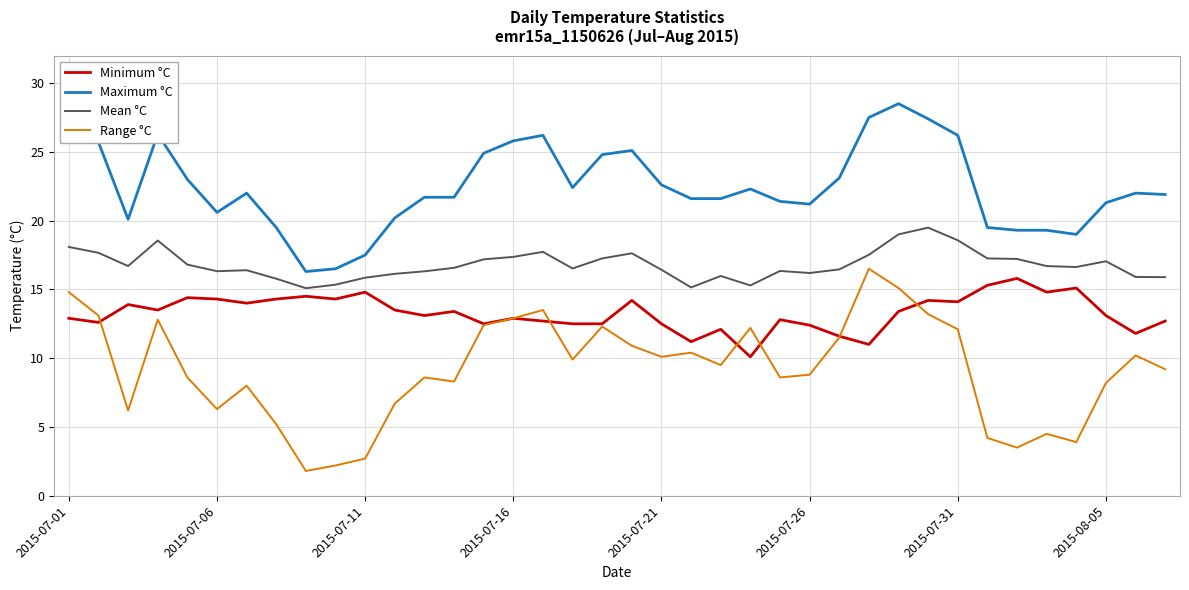

What is the difference between the second highest and minimum values in the Mean °C series?

3.9